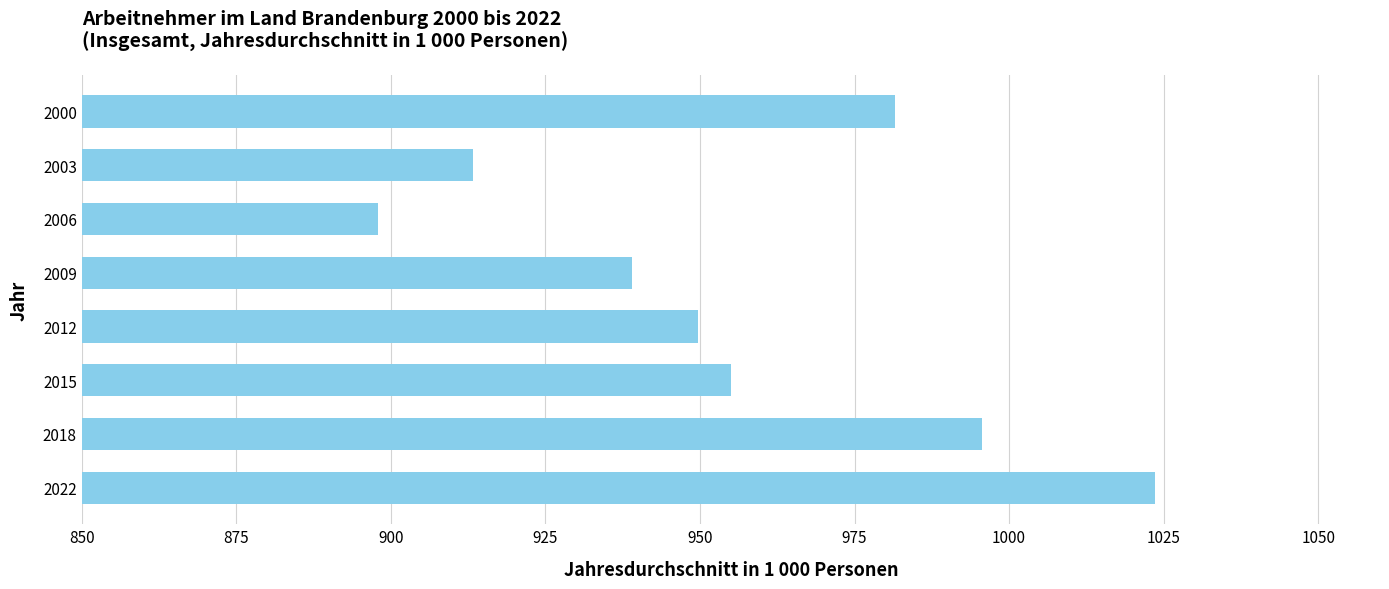

List the labels in order of value, smallest first.

2006, 2003, 2009, 2012, 2015, 2000, 2018, 2022